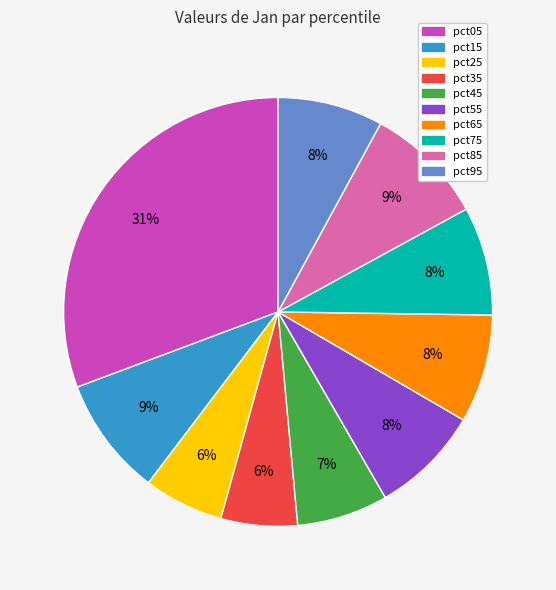

Is there a majority slice in this chart?

No